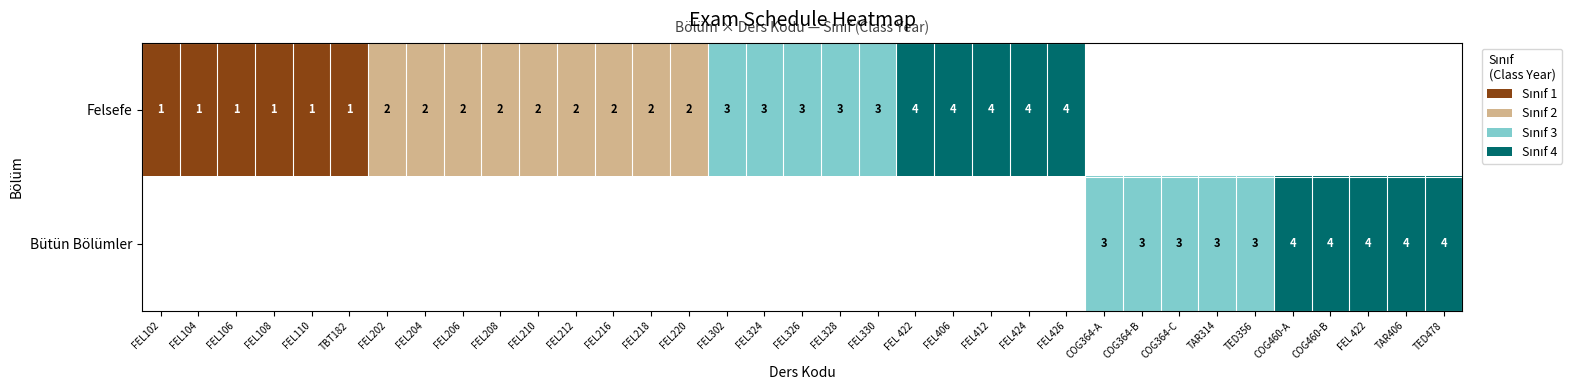

Which category has the lowest value in the Felsefe series?

FEL102